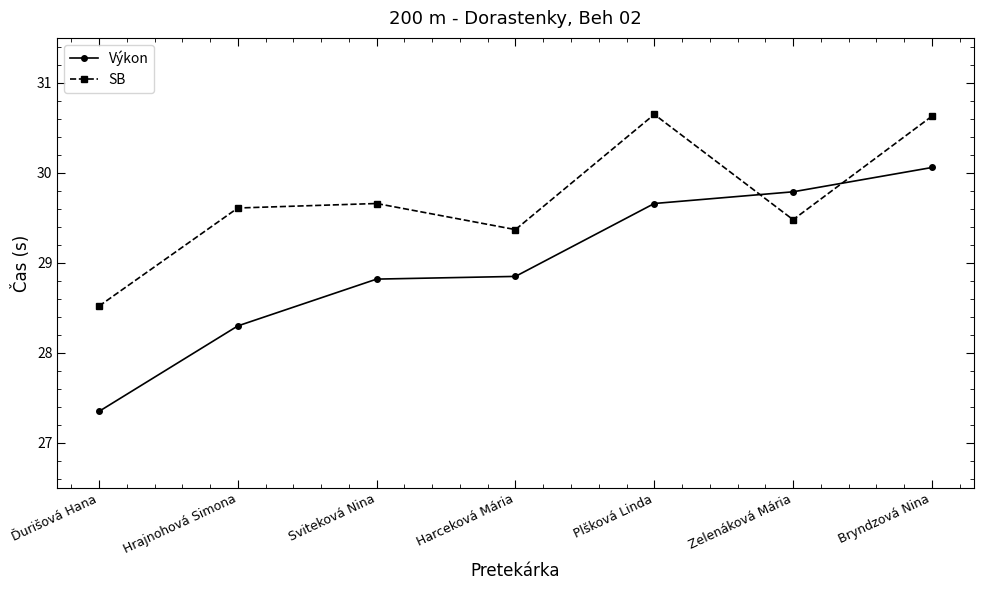

How many distinct data groups are displayed?

2